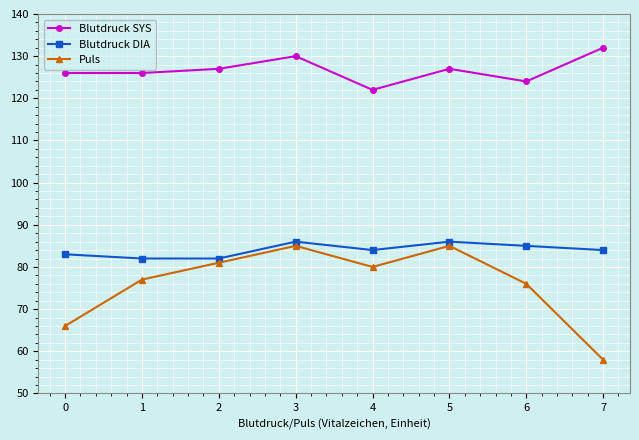

What is the greatest value displayed?

132